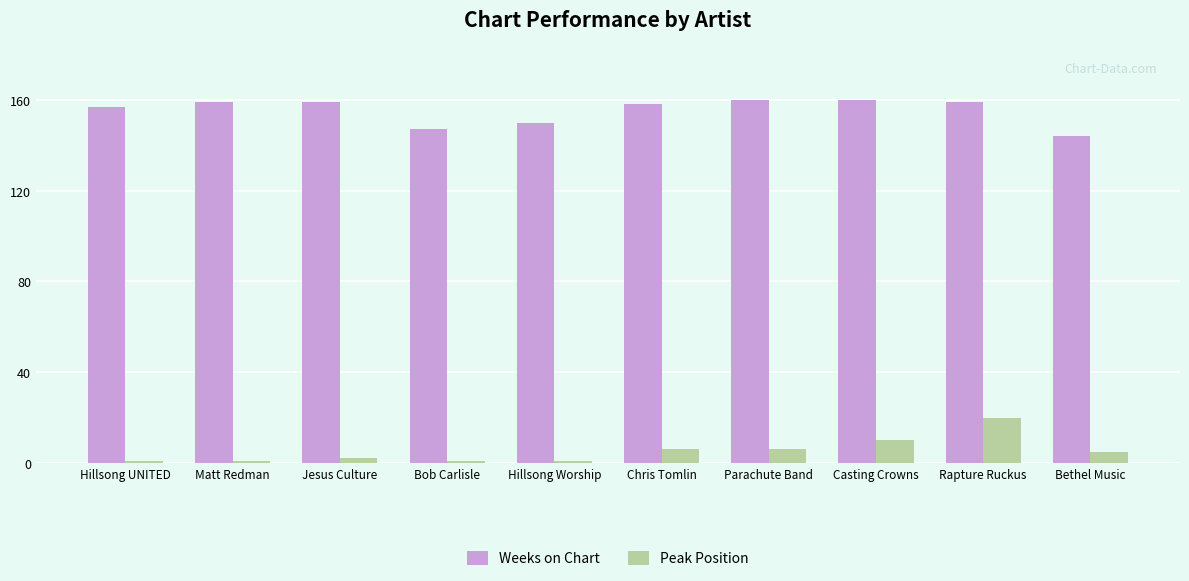

How many groups of bars are there?

10